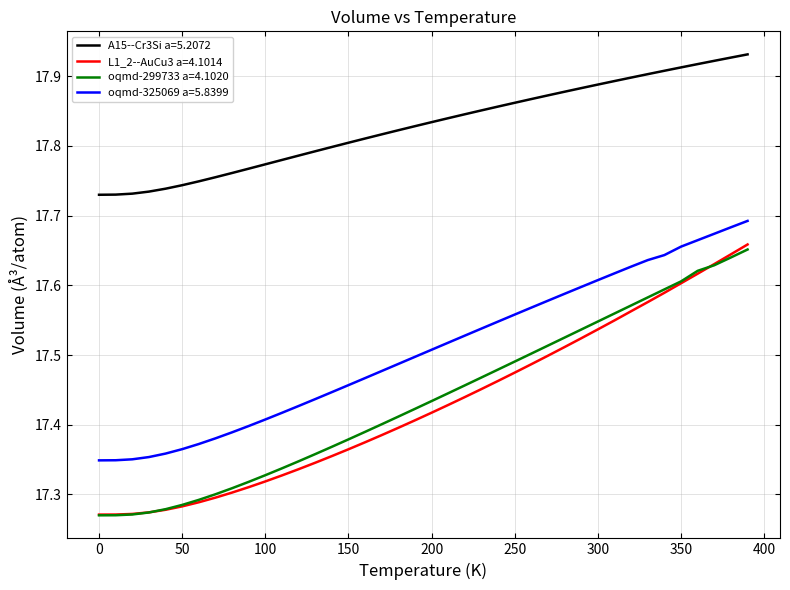

True or false: oqmd-325069 a=5.8399 and oqmd-299733 a=4.1020 cross at least once.

False